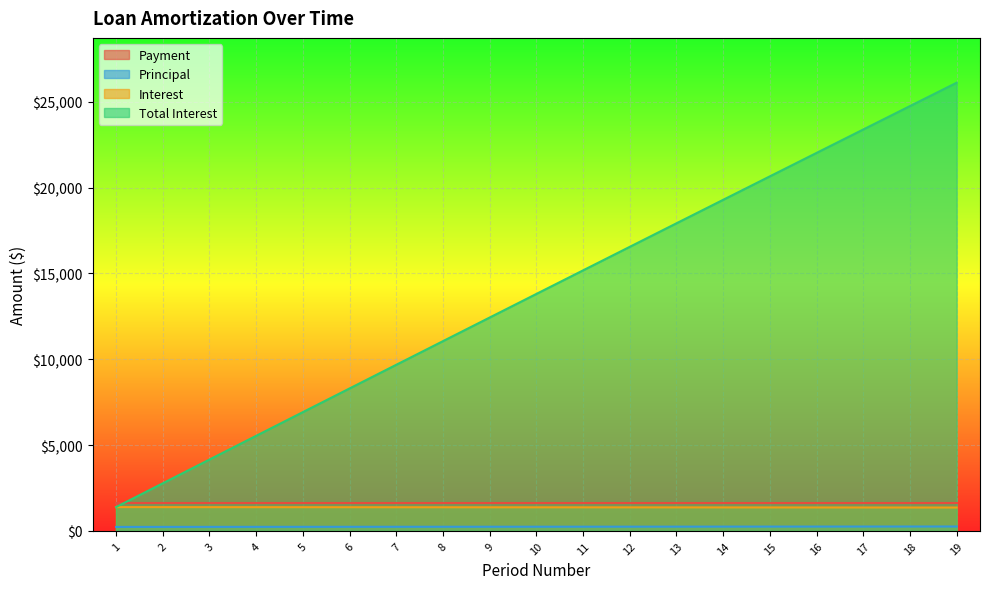

True or false: Interest and Total Interest cross at least once.

False